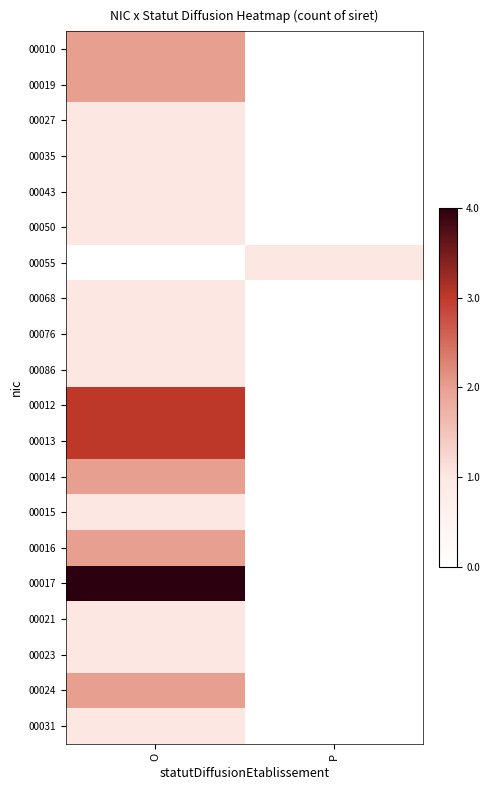

Reading right to left, transcribe all the data shown in this chart.

00010: P=0	O=2
00019: P=0	O=2
00027: P=0	O=1
00035: P=0	O=1
00043: P=0	O=1
00050: P=0	O=1
00055: P=1	O=0
00068: P=0	O=1
00076: P=0	O=1
00086: P=0	O=1
00012: P=0	O=3
00013: P=0	O=3
00014: P=0	O=2
00015: P=0	O=1
00016: P=0	O=2
00017: P=0	O=4
00021: P=0	O=1
00023: P=0	O=1
00024: P=0	O=2
00031: P=0	O=1